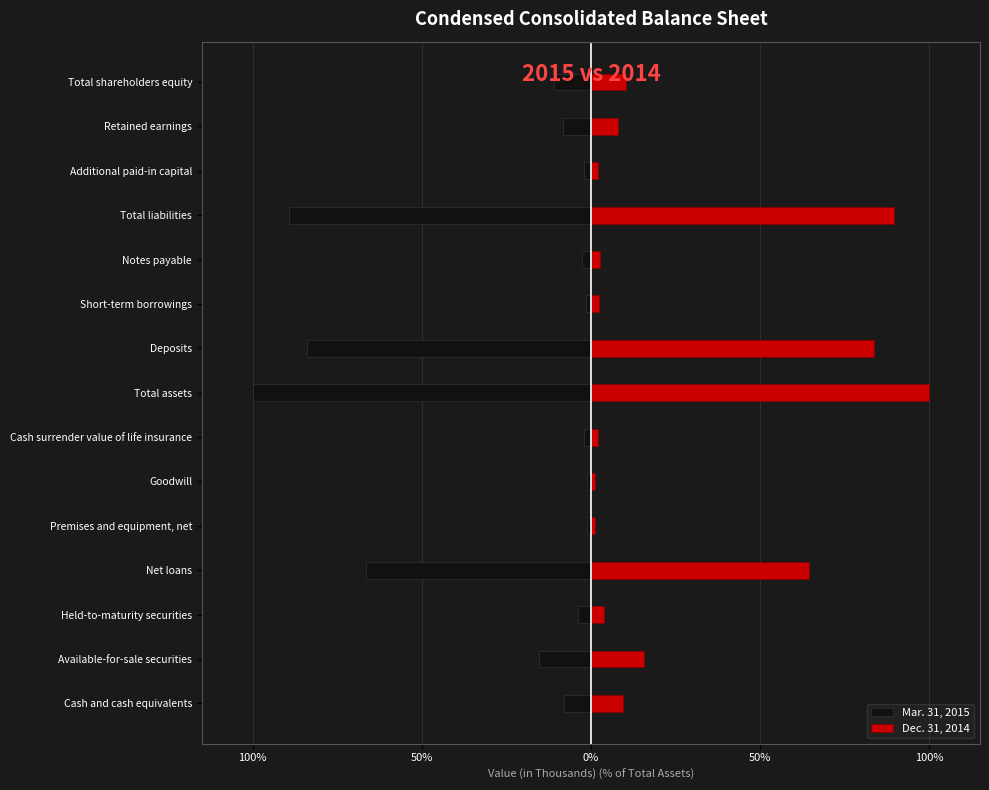

At how many categories does at least one series exceed -70?

15